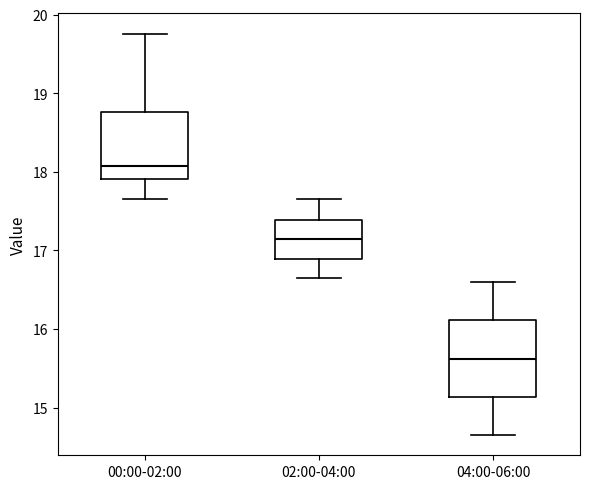

Where is the upper edge of the box for 04:00-06:00 on the y-axis? The values are not printed on the chart, so give them approximately, as read against the axis.

16.1